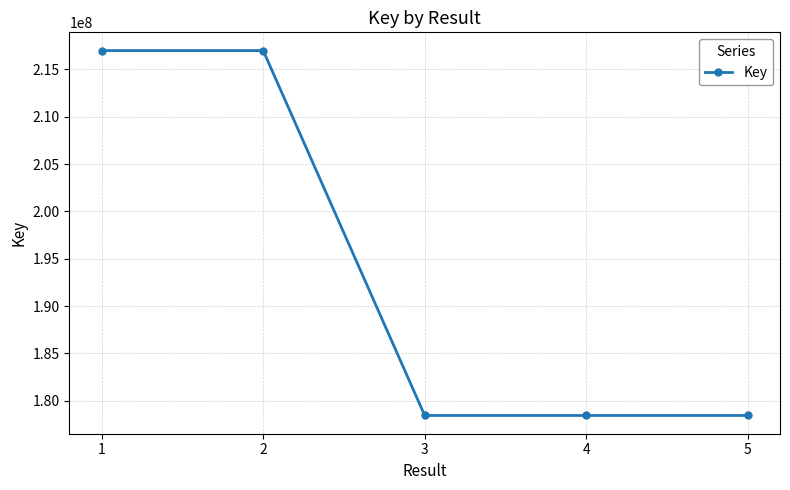

What is the change in value from 1 to 2?

+39